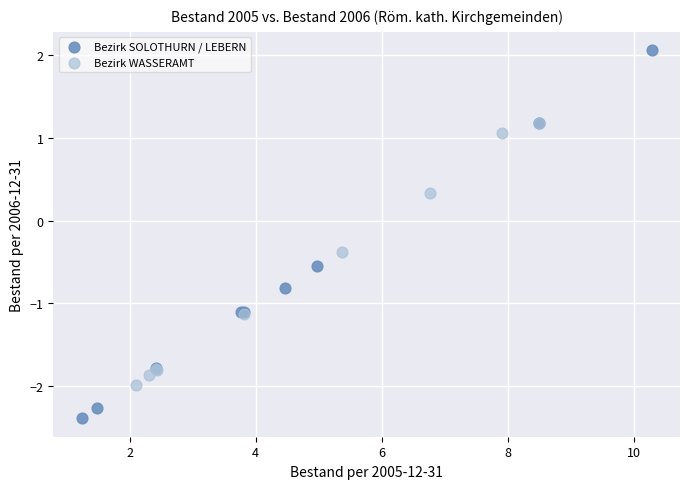

Which series reaches the maximum Y coordinate?

Bezirk SOLOTHURN / LEBERN